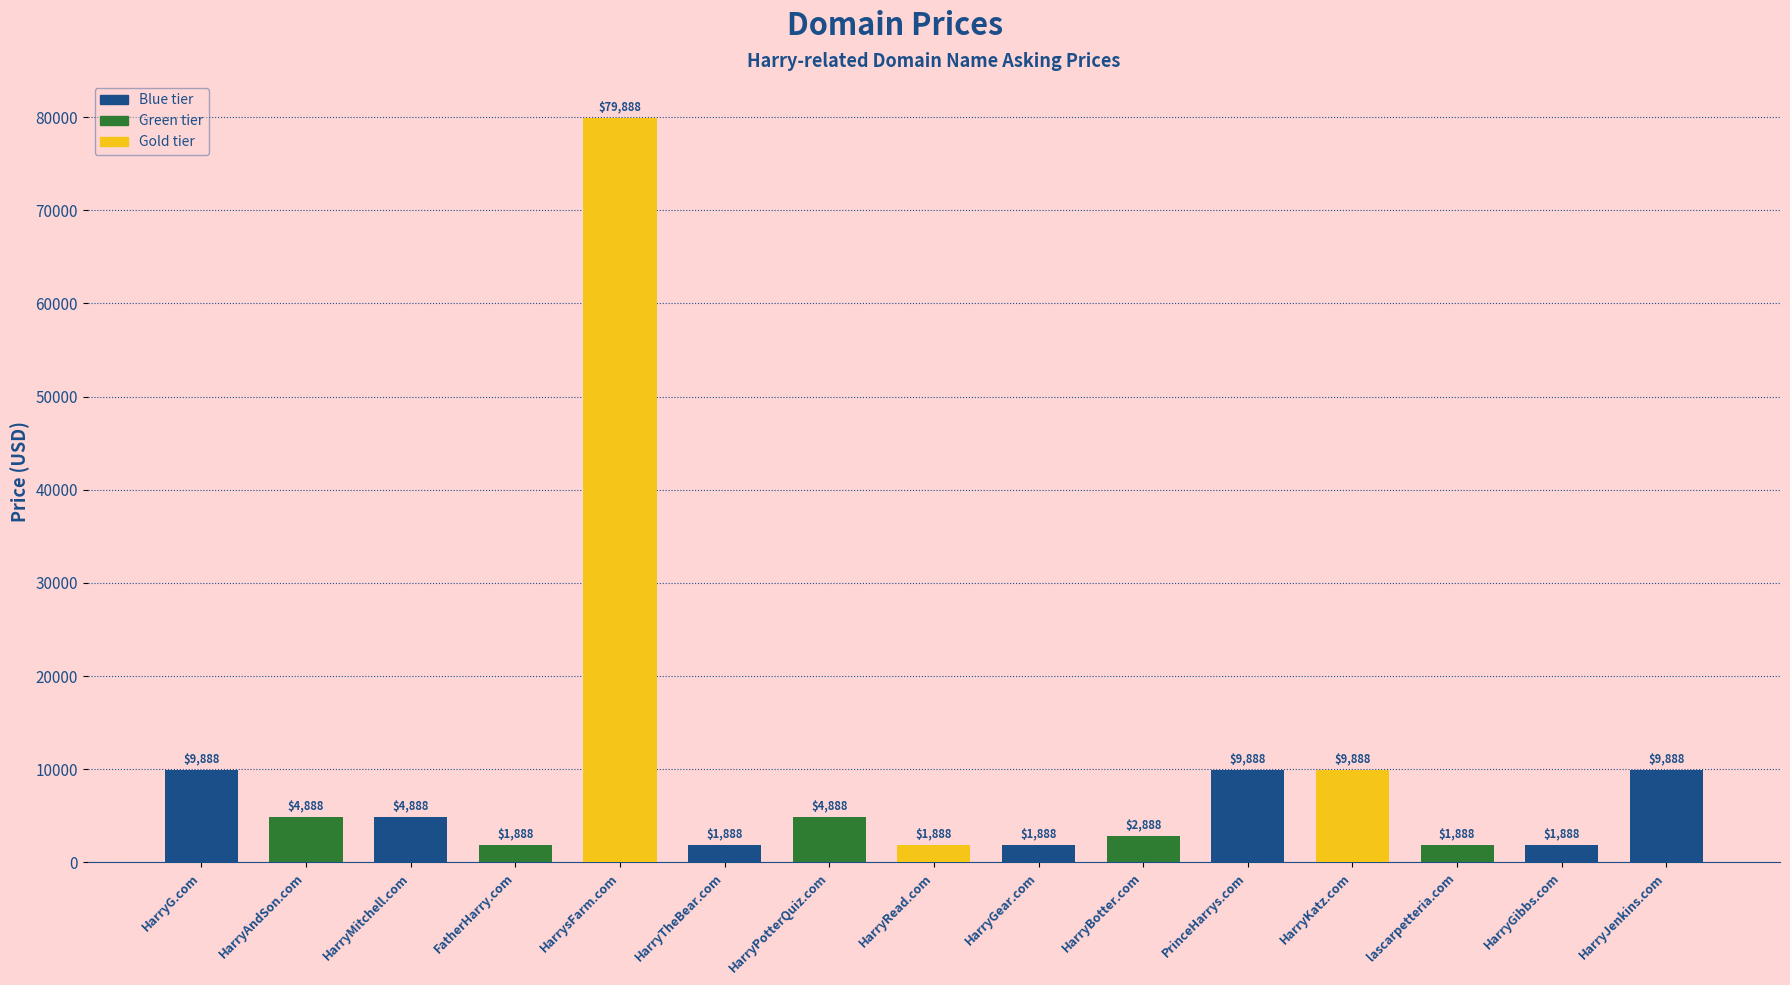

What value does the data have at HarrysFarm.com, to the nearest 50?

79900